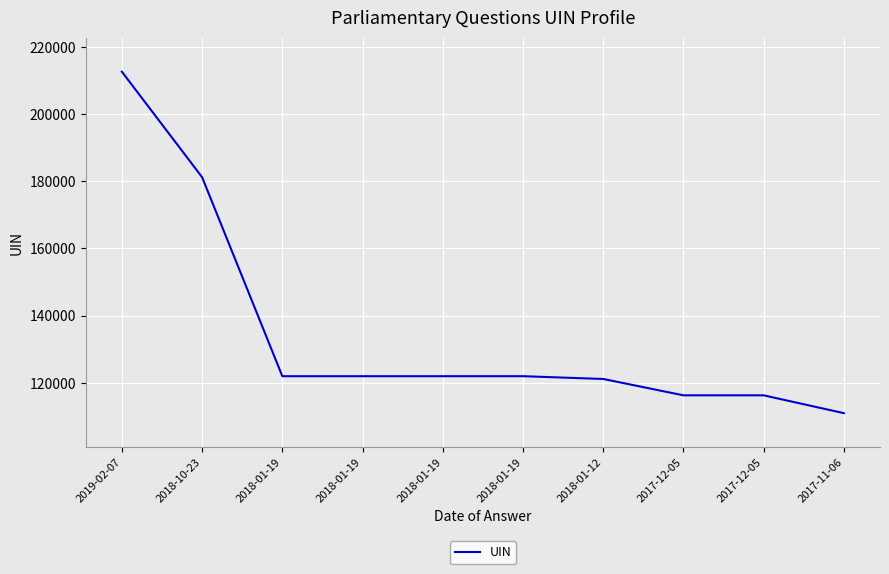

Rank the categories by value from lowest to highest.

2017-11-06, 2017-12-05, 2017-12-05, 2018-01-12, 2018-01-19, 2018-01-19, 2018-01-19, 2018-01-19, 2018-10-23, 2019-02-07